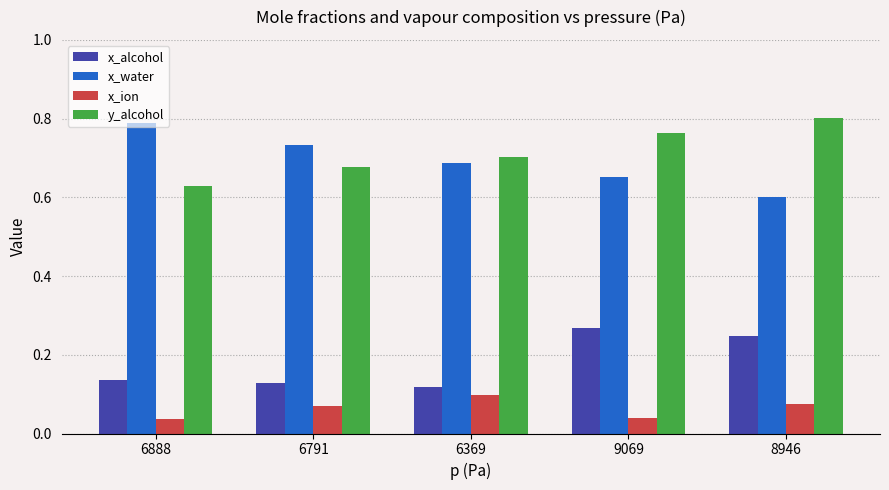

Which series changed the most between 6369 and 9069?

x_alcohol